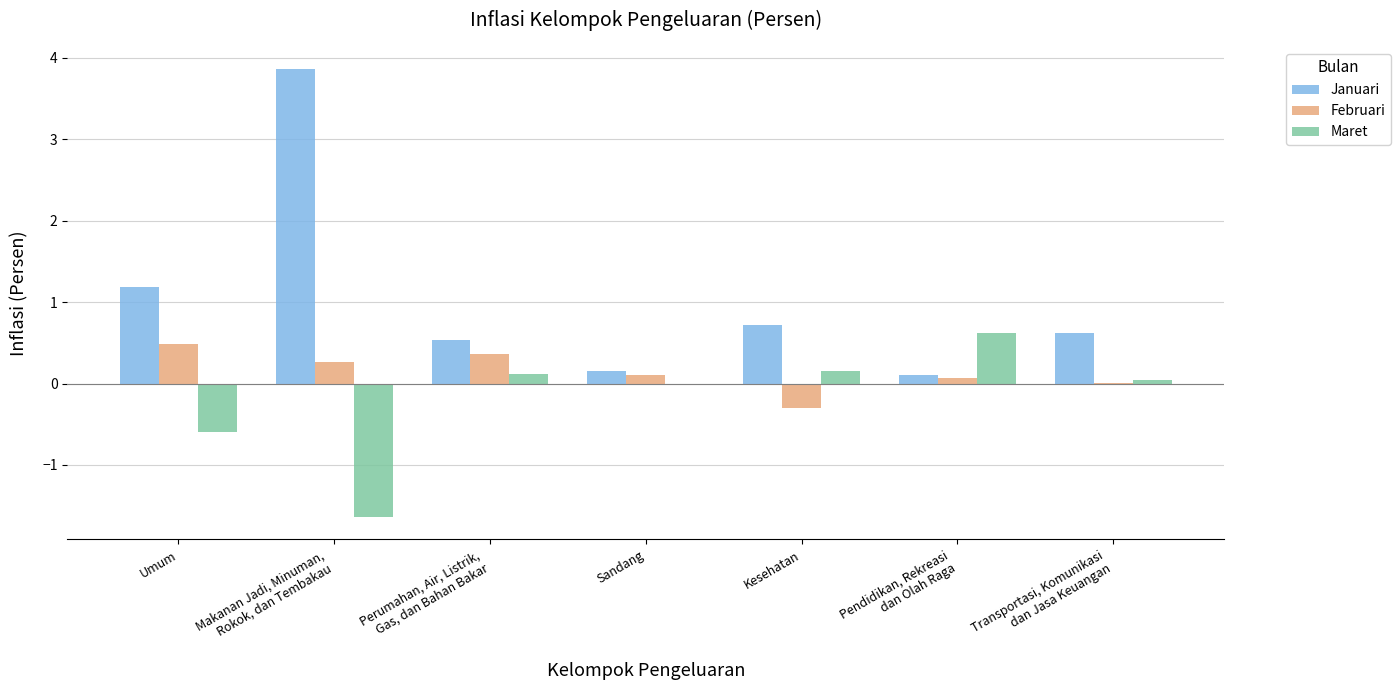

How many series are shown in this chart?

3